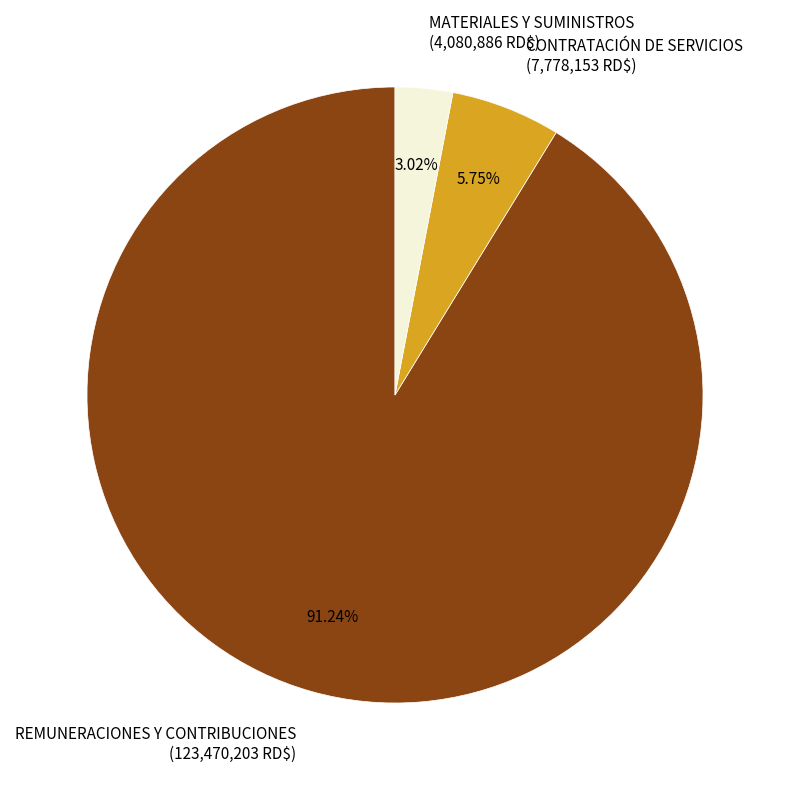

How many segments does this pie chart have?

3